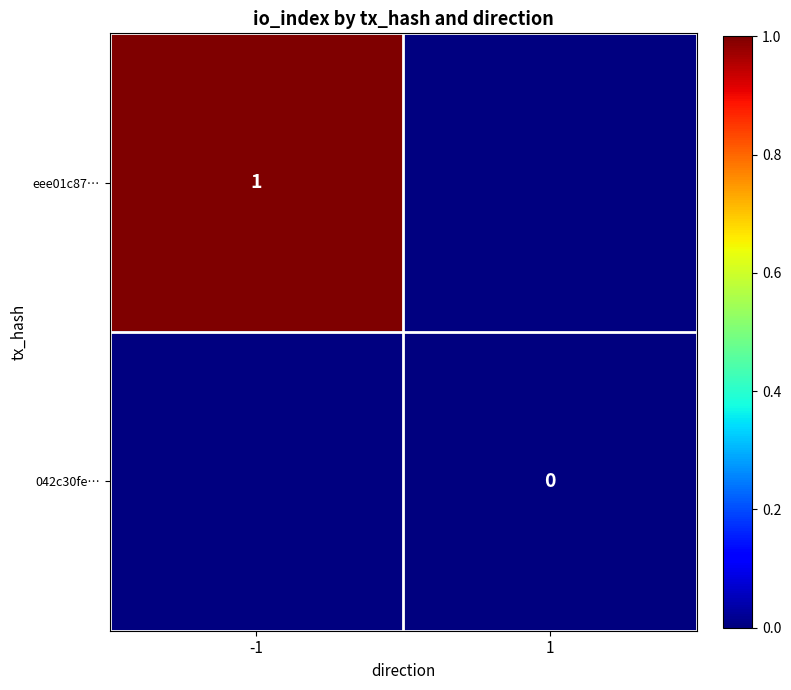

At -1, list the series in order from largest to smallest.

eee01c87…, 042c30fe…